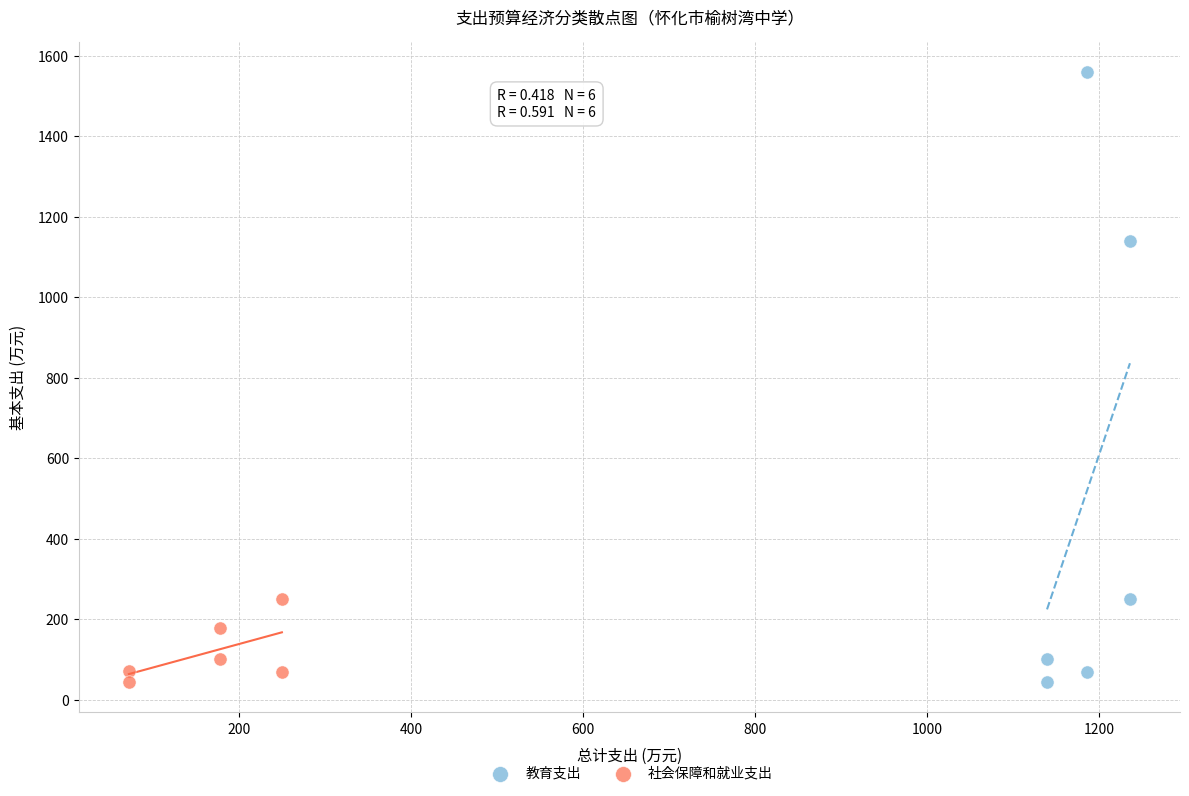

Which series has the largest Y range (max minus min)?

教育支出